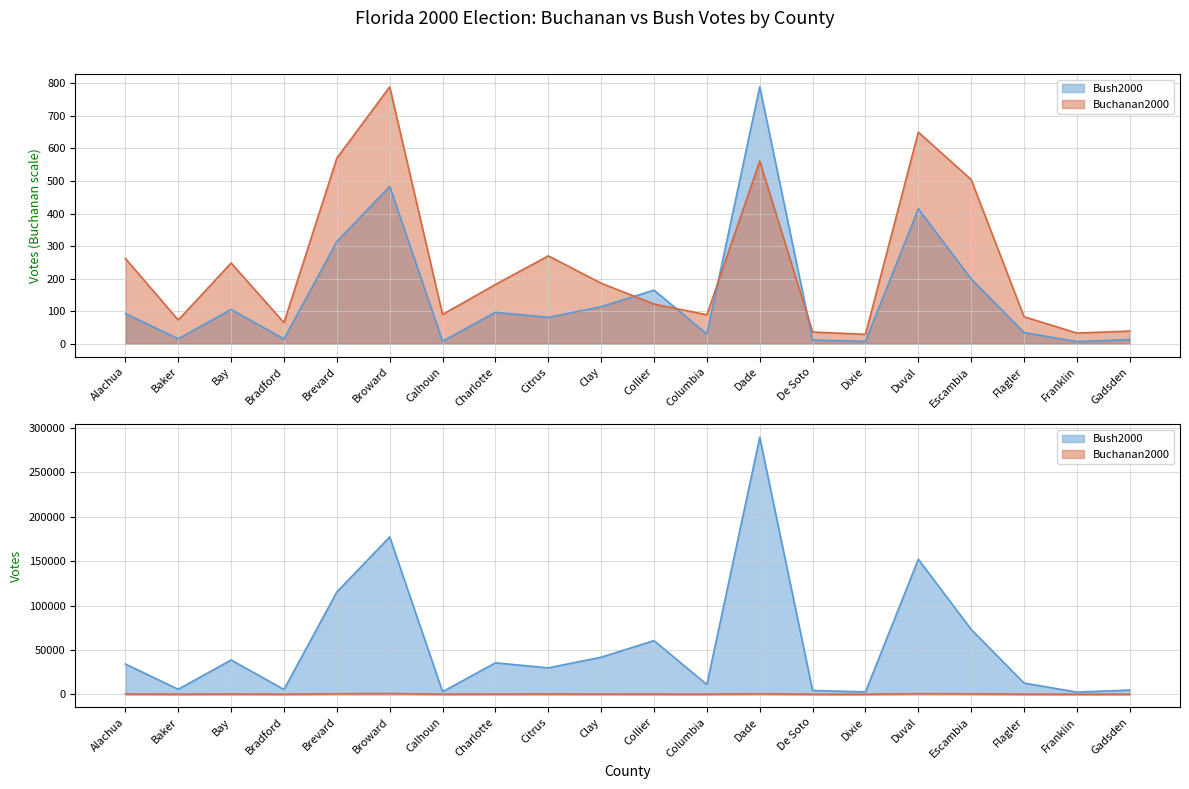

What is the value of the Bush2000 point at the 5th from the left?

314.0